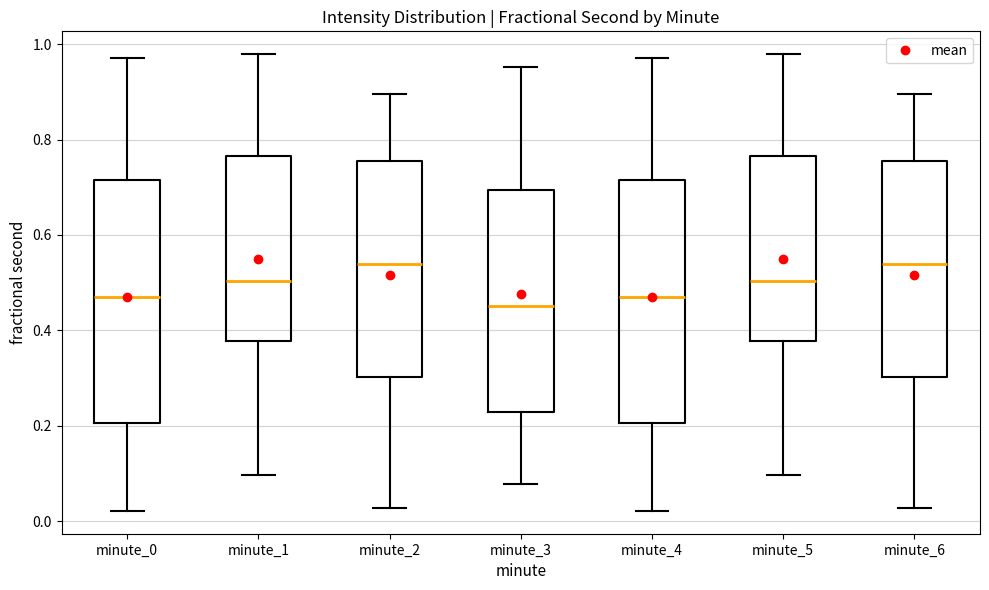

Reading left to right, read every box against the y-axis: the position of its median line, the range the box covers, and the ends of its whiskers. The values are not printed on the chart, so give them approximately, as read against the axis.

minute_0: median 0.48, box 0.20 to 0.72, whiskers 0.02 to 0.98
minute_1: median 0.50, box 0.38 to 0.76, whiskers 0.10 to 0.98
minute_2: median 0.54, box 0.30 to 0.76, whiskers 0.02 to 0.90
minute_3: median 0.46, box 0.22 to 0.70, whiskers 0.08 to 0.96
minute_4: median 0.48, box 0.20 to 0.72, whiskers 0.02 to 0.98
minute_5: median 0.50, box 0.38 to 0.76, whiskers 0.10 to 0.98
minute_6: median 0.54, box 0.30 to 0.76, whiskers 0.02 to 0.90